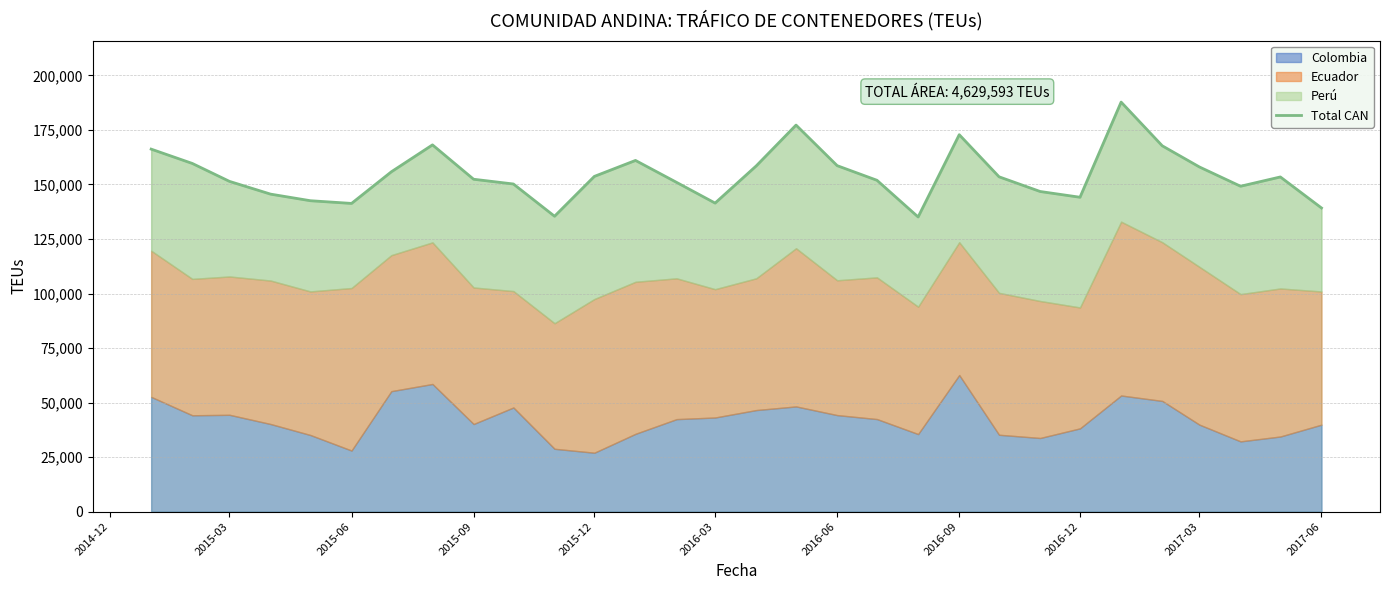

The value at 2015-03 is 211484. True or false?

False